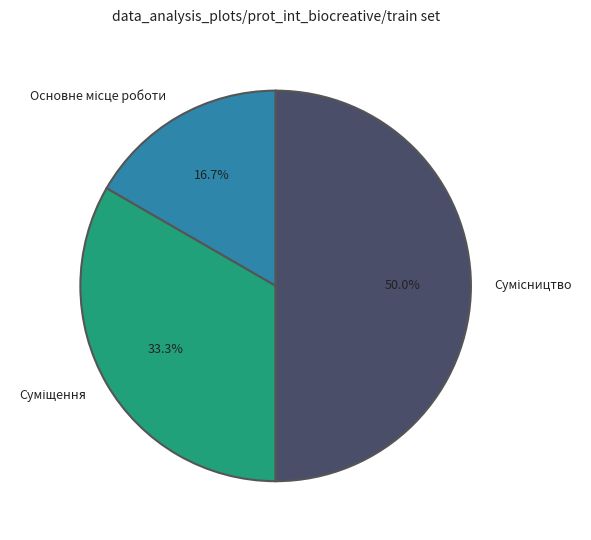

To the nearest percent, what percentage of the pie is Сумісництво?

50%